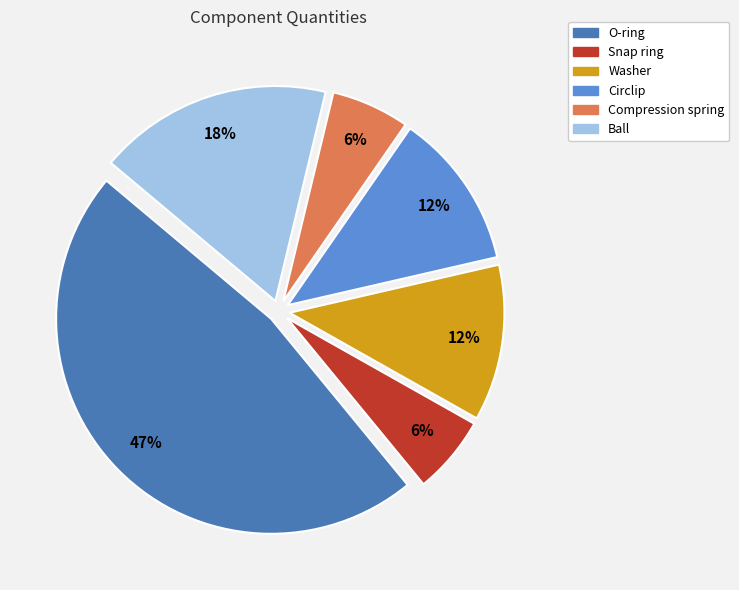

Does any single category account for the majority?

No